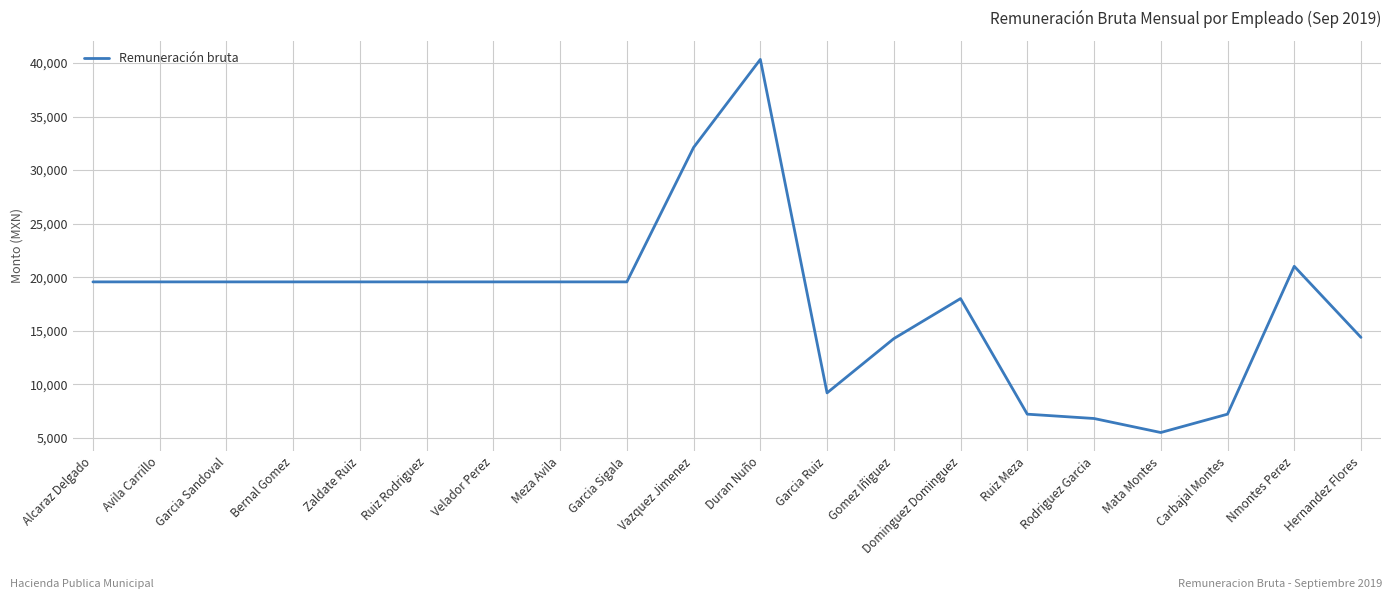

What is the average value?

17615.6